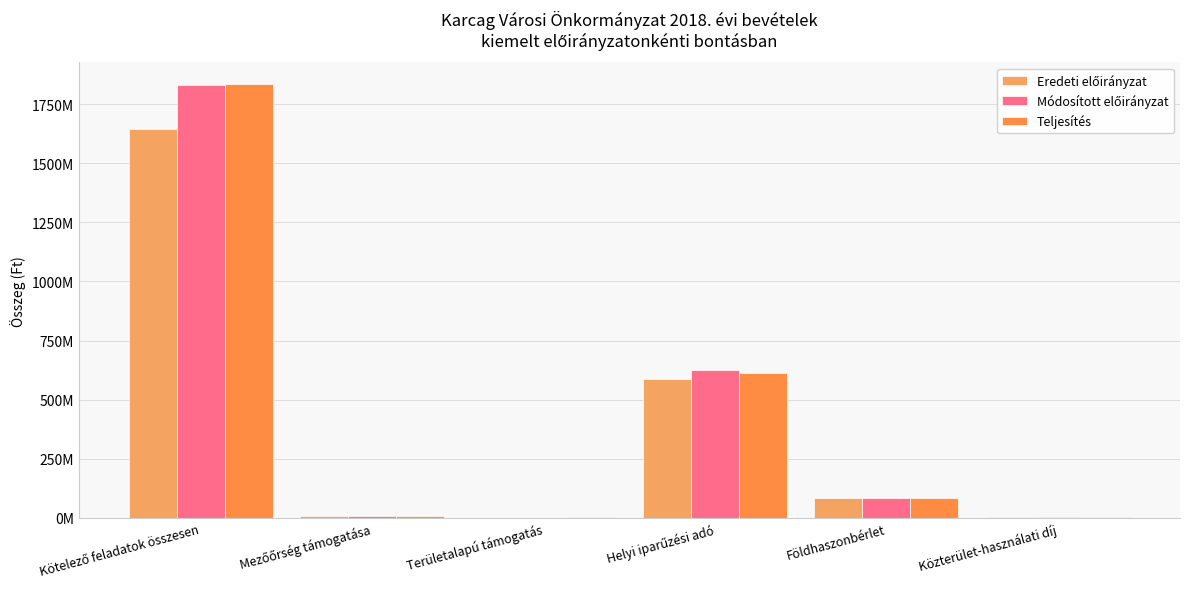

Which series has the widest spread of values?

Teljesítés